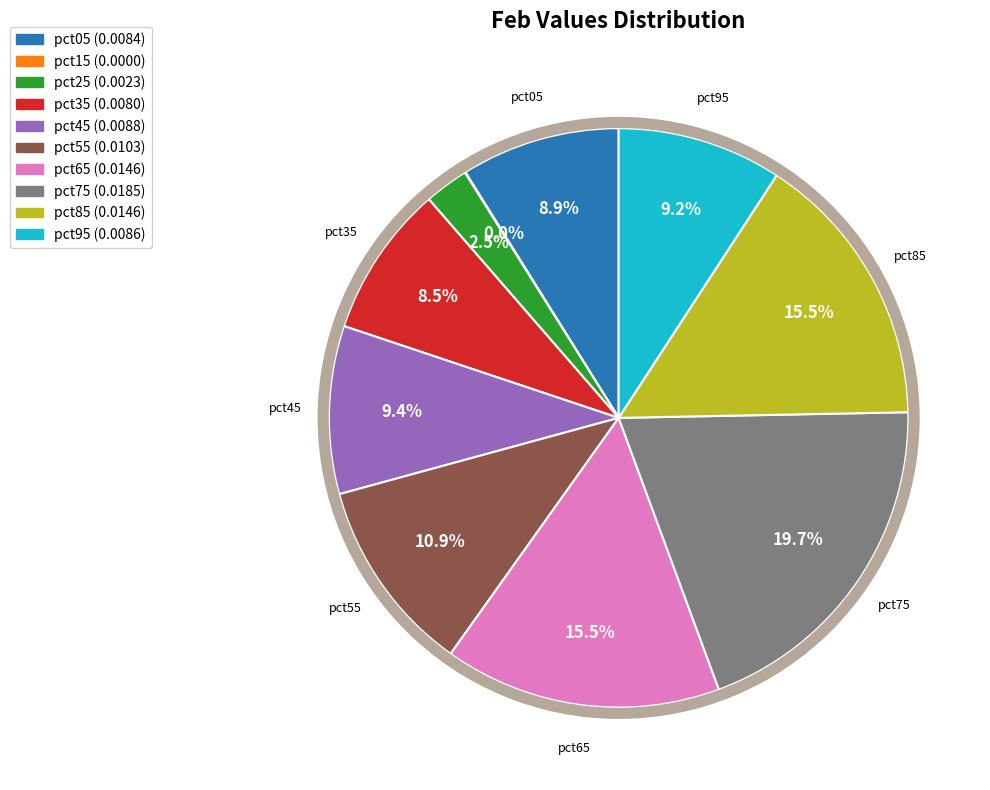

Does any single category account for the majority?

No